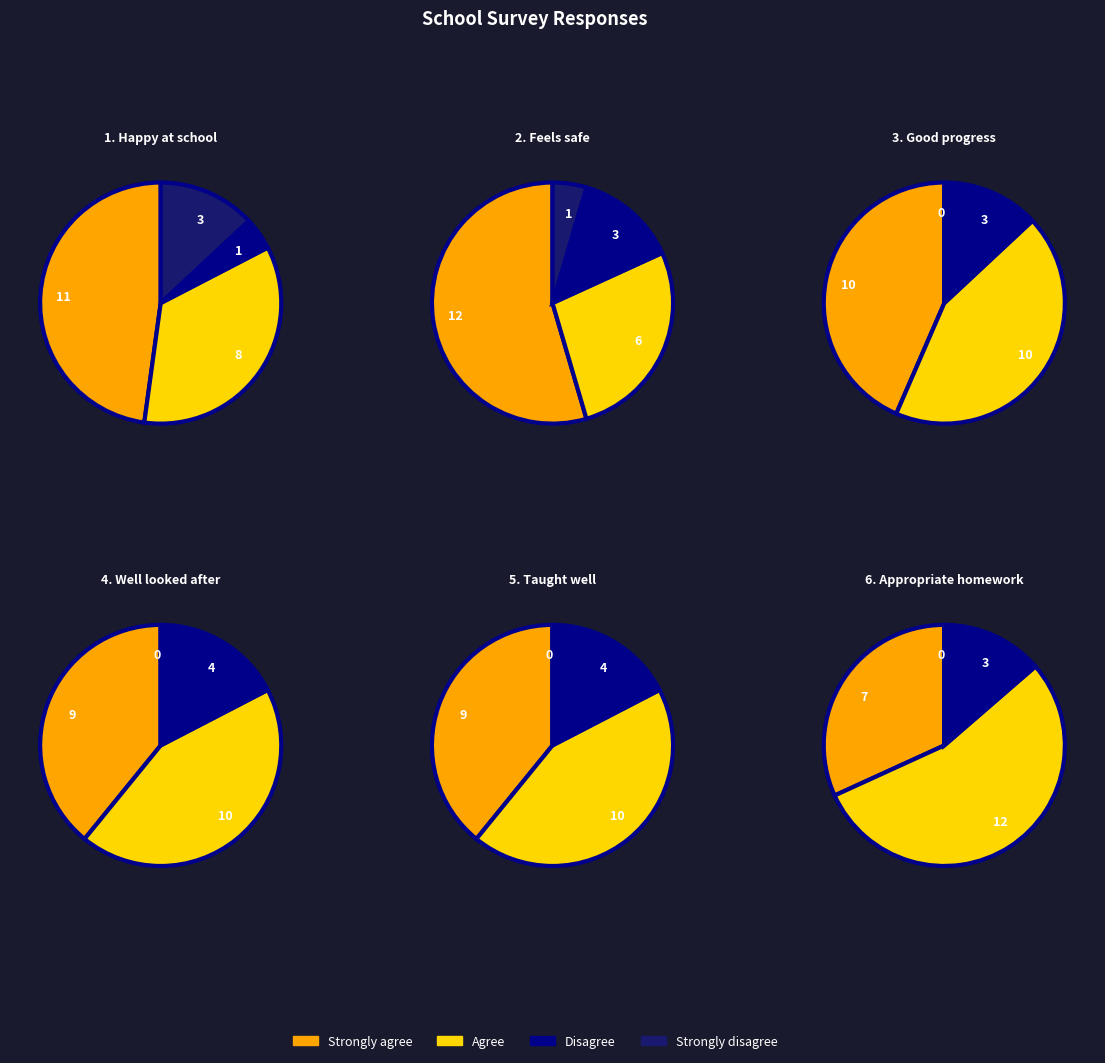

What is the largest slice in the pie chart?

Strongly agree